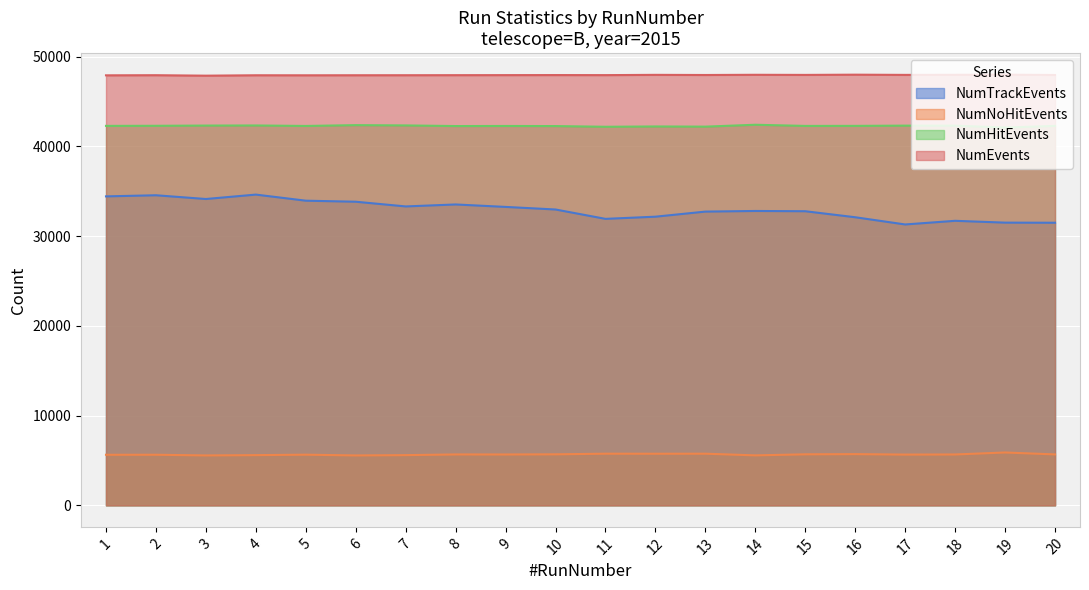

True or false: NumEvents and NumNoHitEvents intersect in this chart.

False